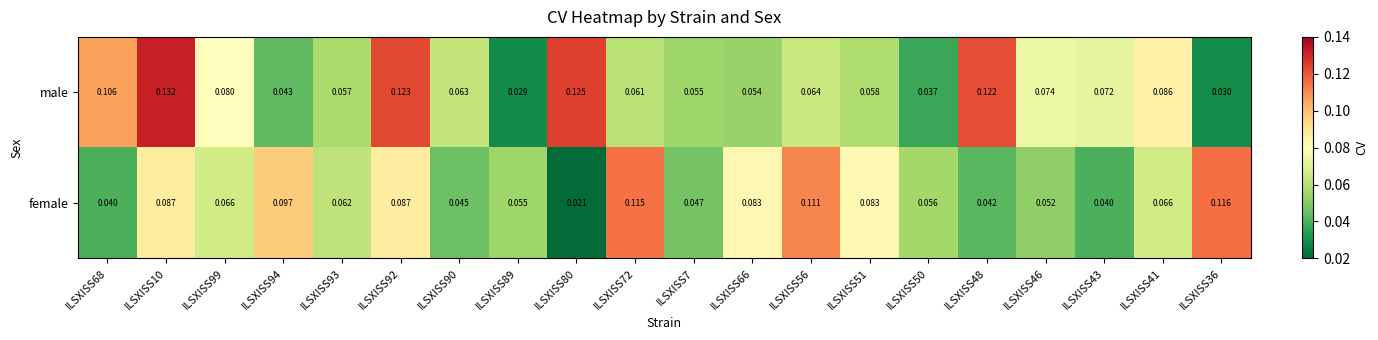

Rank the series by their maximum value, from highest to lowest.

male, female